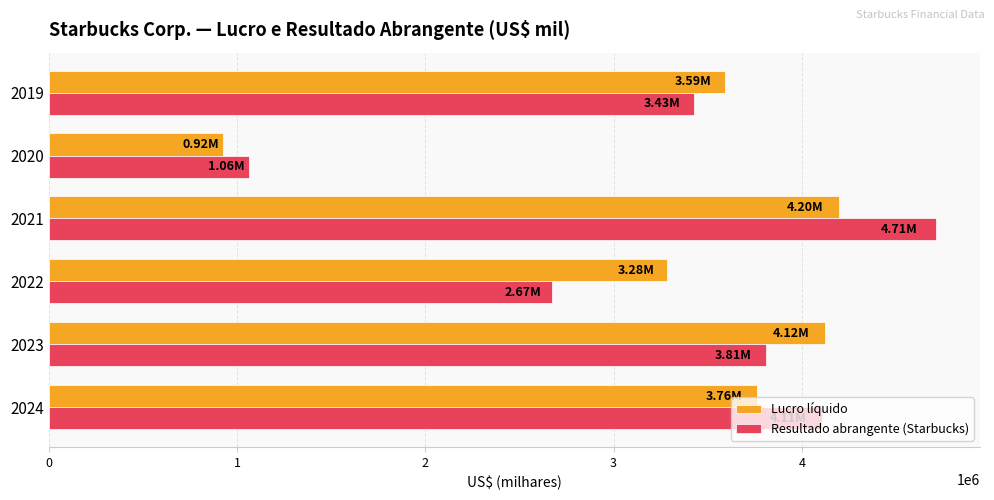

What is the average value of the Resultado abrangente (Starbucks) series?

3298467